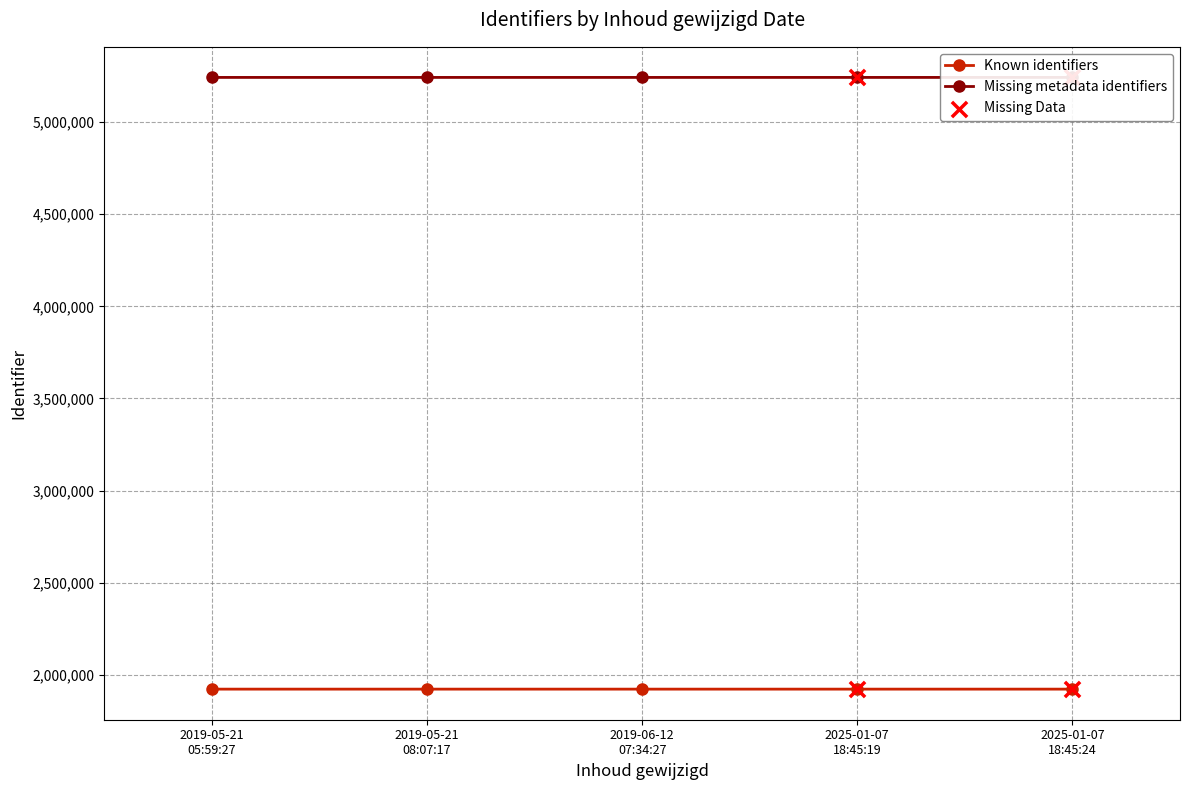

At how many categories does at least one series exceed 3483827?

5